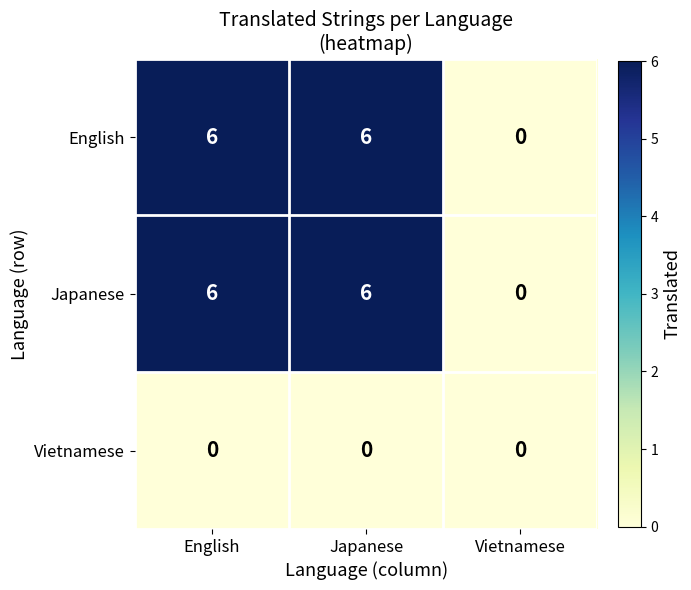

True or false: Japanese has a value of 6 at English.

True